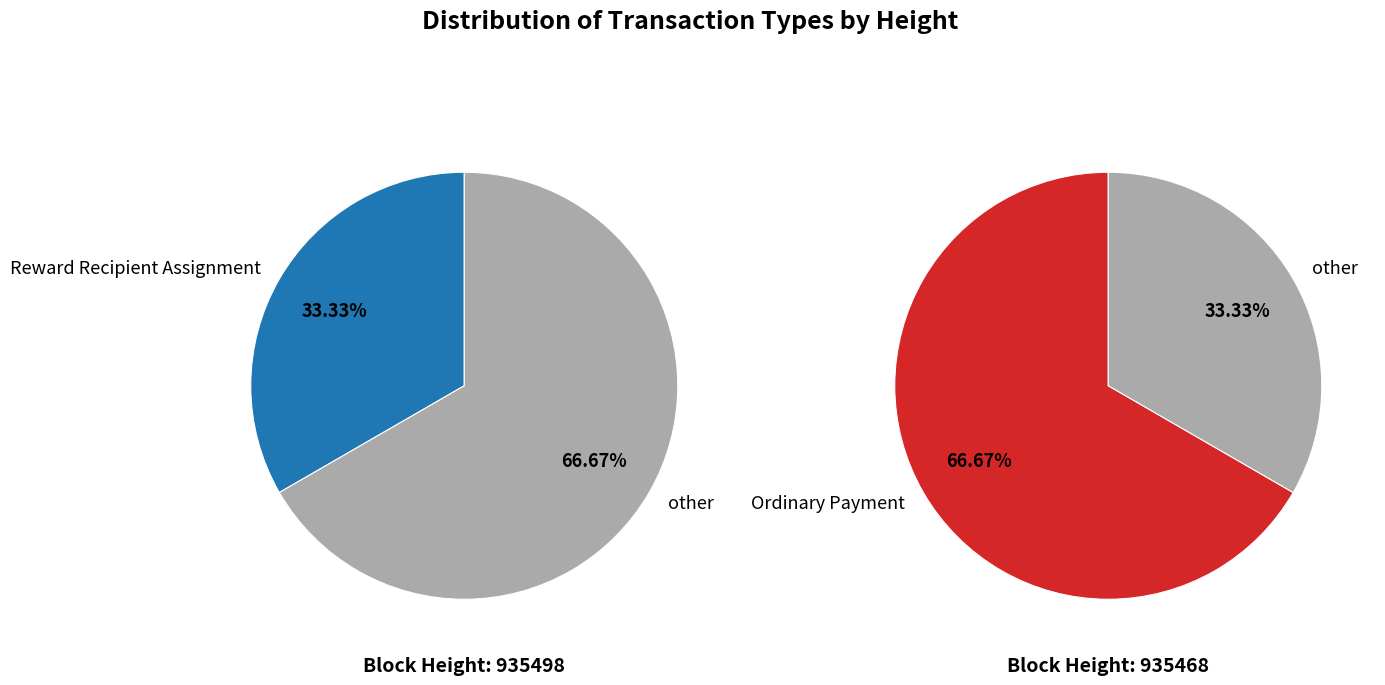

To the nearest percent, what percentage of the pie is Ordinary Payment?

67%